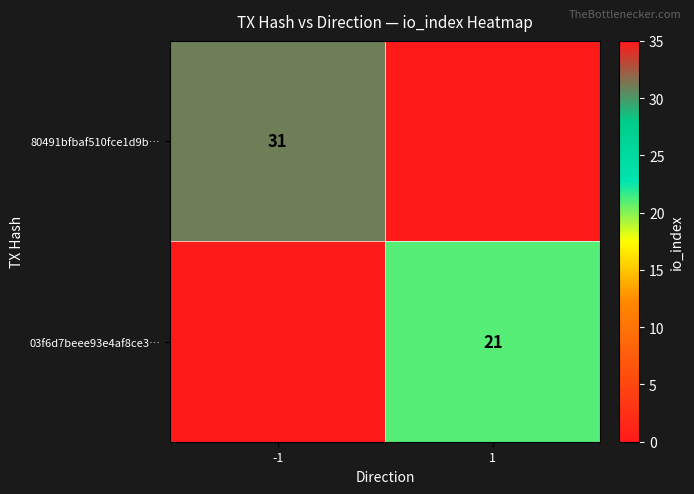

Is the value of 80491bfbaf510fce1d9b… at -1 greater than the value of 03f6d7beee93e4af8ce3… at 1?

Yes